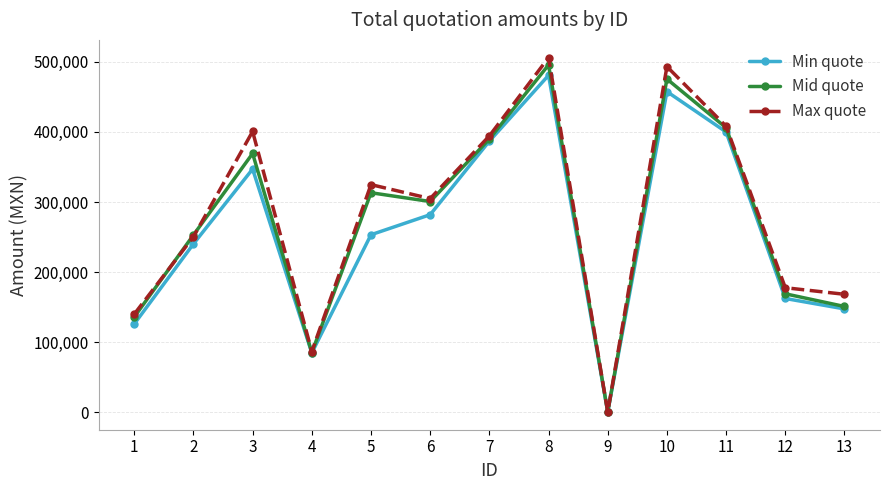

Reading left to right, list all the values displayed in this chart.

Min quote: 1=125802.0	2=240120.0	3=347019.8	4=84520.0	5=253229.2	6=281880.0	7=386880.0	8=480821.2	9=139.2	10=457606.1	11=399981.0	12=162212.3	13=147320.0
Mid quote: 1=135720.0	2=252822.0	3=369228.0	4=84912.0	5=313200.0	6=300672.0	7=389856.0	8=495701.6	9=139.2	10=475600.0	11=405961.1	12=168907.6	13=150800.0
Max quote: 1=139814.8	2=250386.0	3=400664.0	4=86512.8	5=324800.0	6=304848.0	7=394320.0	8=506134.7	9=139.2	10=493332.0	11=408068.3	12=177588.9	13=168200.0